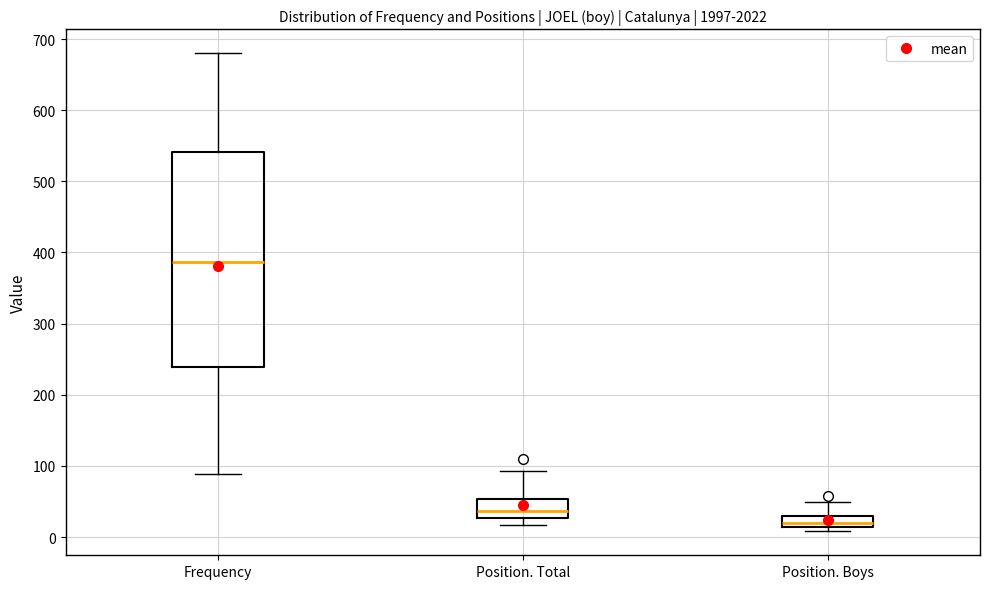

Comparing the boxes themselves (not the whiskers), which one is the tallest?

Frequency